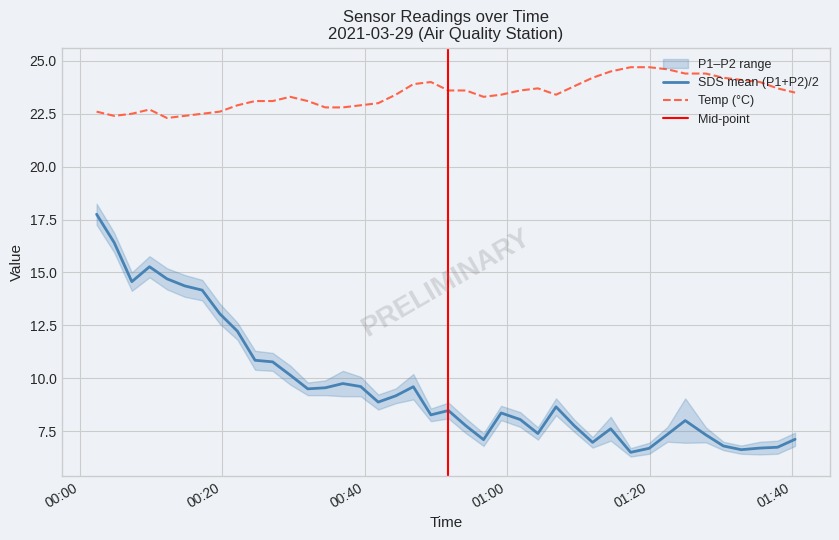

True or false: Temp and SDS_P1 intersect in this chart.

False